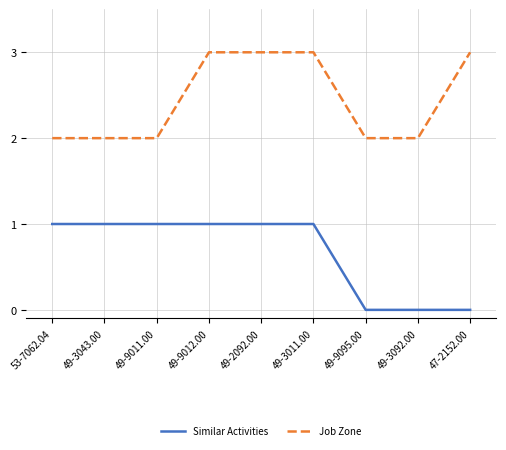

Reading left to right, what are all the values shown in this chart?

Similar Activities: 53-7062.04=1	49-3043.00=1	49-9011.00=1	49-9012.00=1	49-2092.00=1	49-3011.00=1	49-9095.00=0	49-3092.00=0	47-2152.00=0
Job Zone: 53-7062.04=2	49-3043.00=2	49-9011.00=2	49-9012.00=3	49-2092.00=3	49-3011.00=3	49-9095.00=2	49-3092.00=2	47-2152.00=3